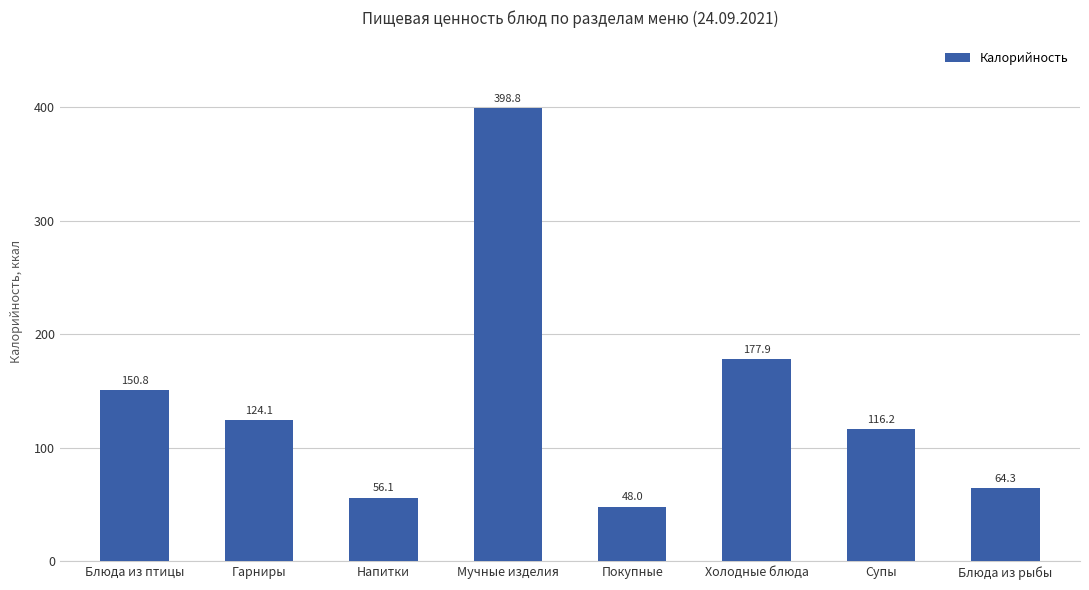

How many data points does each series have?

8